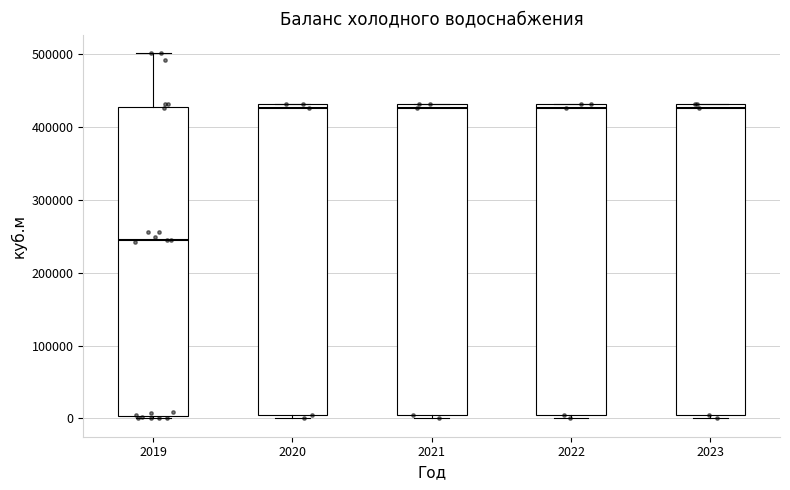

Reading left to right, read every box against the y-axis: the position of its median line, the range the box covers, and the ends of its whiskers. The values are not printed on the chart, so give them approximately, as read against the axis.

2019: median 240000, box 0 to 430000, whiskers 0 (just below the box's lower edge) to 500000
2020: median 430000 (just below the box's upper edge), box 0 to 430000, whiskers 0 (just below the box's lower edge) to 430000
2021: median 430000 (just below the box's upper edge), box 0 to 430000, whiskers 0 (just below the box's lower edge) to 430000
2022: median 430000 (just below the box's upper edge), box 0 to 430000, whiskers 0 (just below the box's lower edge) to 430000
2023: median 430000 (just below the box's upper edge), box 0 to 430000, whiskers 0 (just below the box's lower edge) to 430000